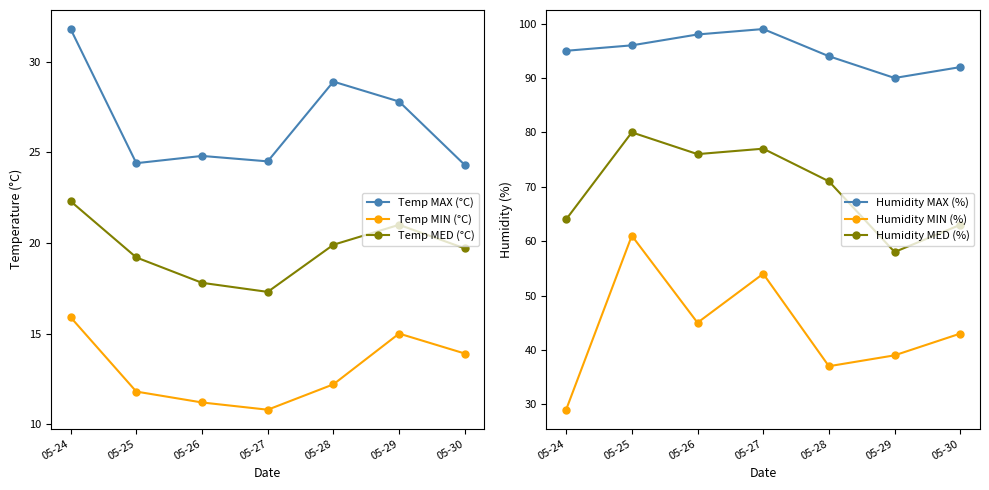

What is the sum of the Temp MIN (°C) values at 05-29 and 05-25?

26.8